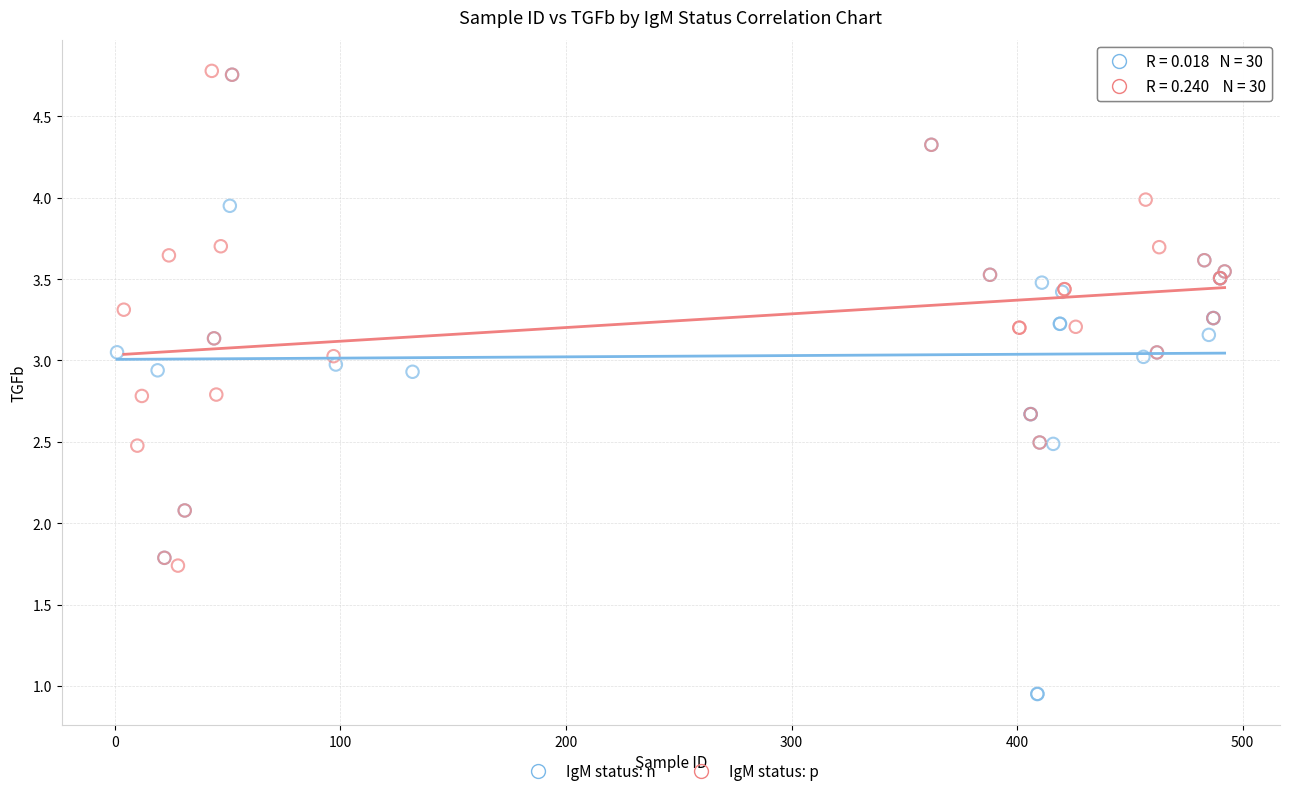

Which series contains the lowest Y value?

IgM status: n